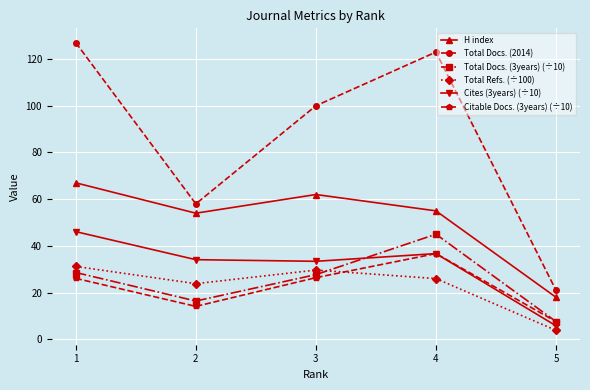

How many interior local valleys does the H index series have?

1